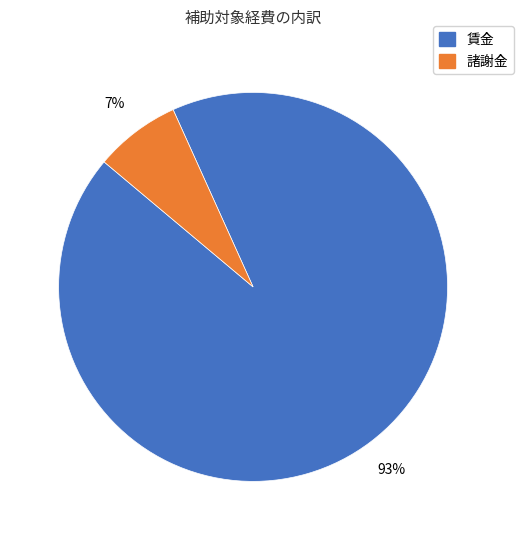

To the nearest percent, what percentage of the pie is 賃金?

93%